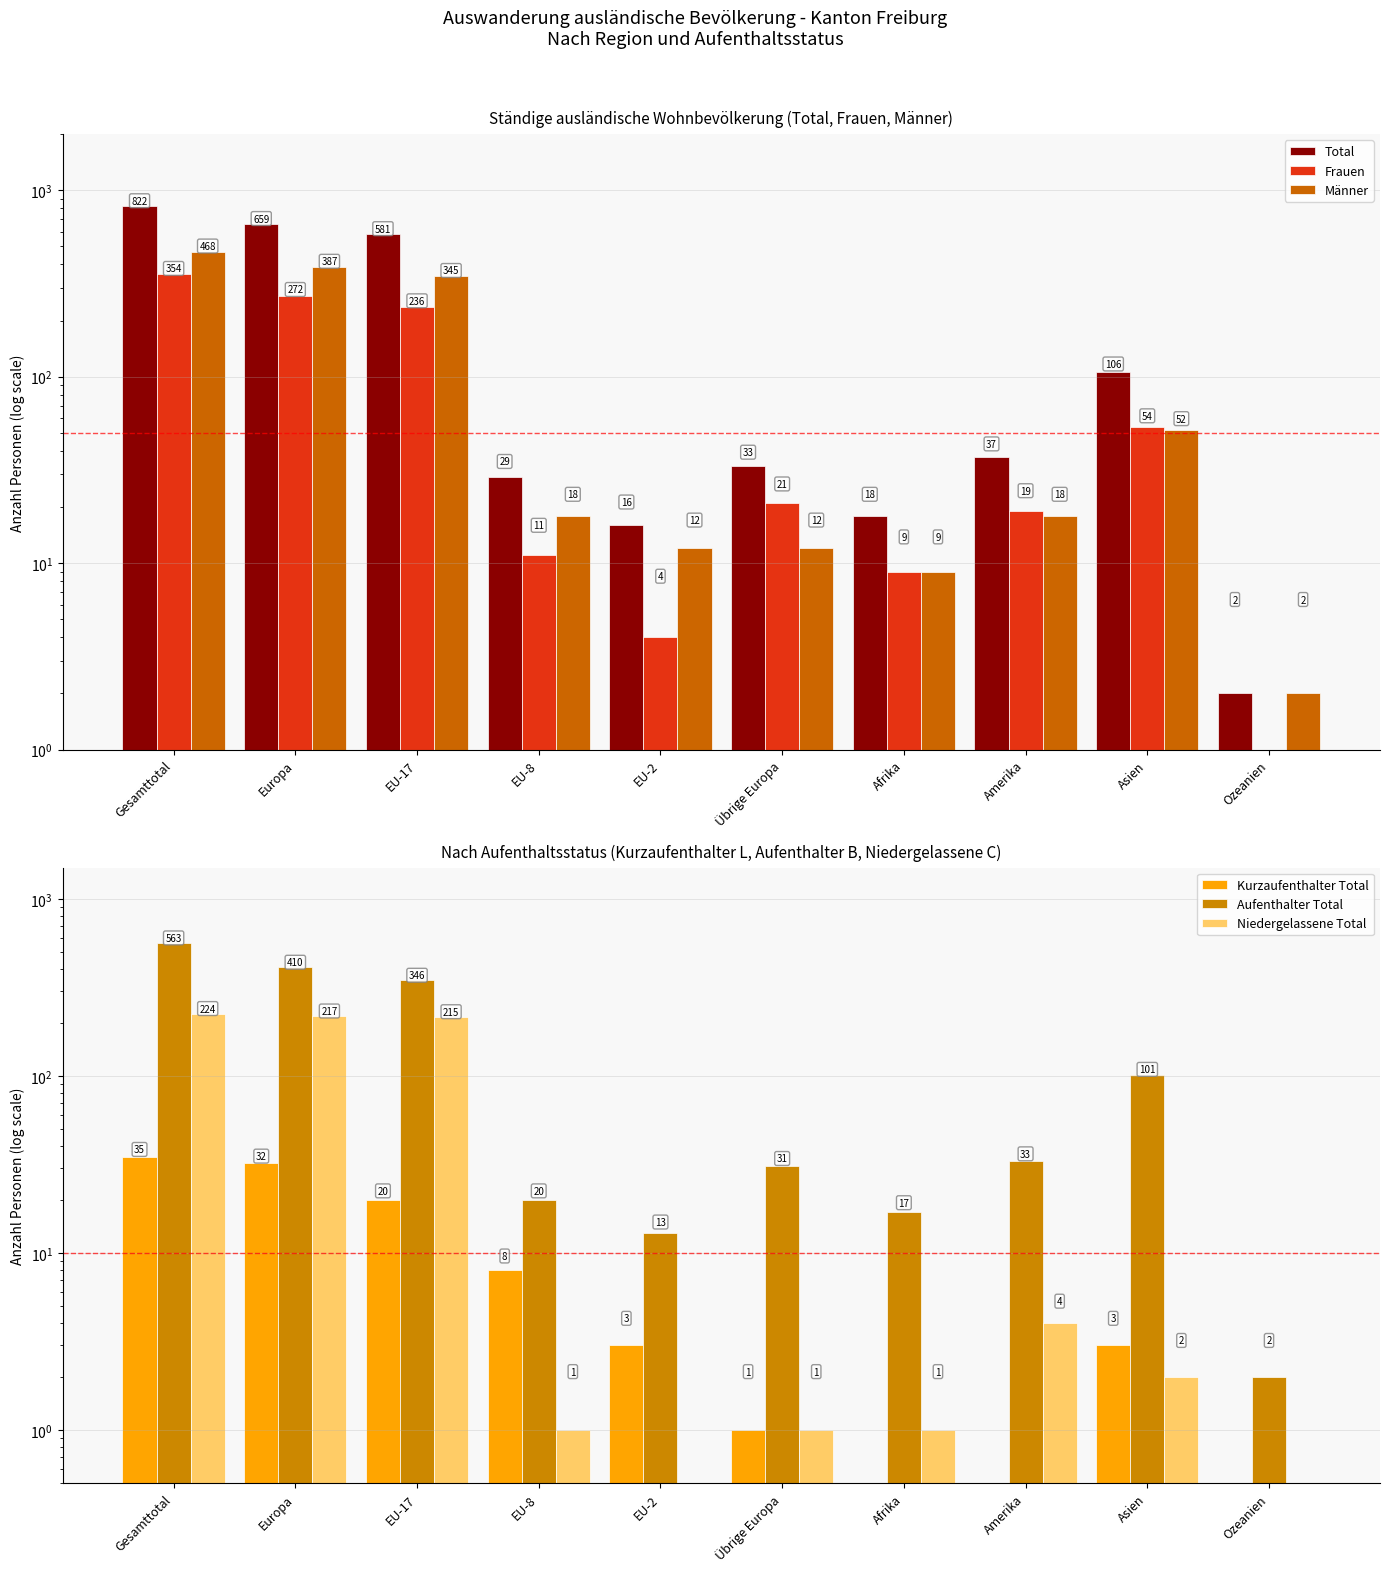

List the series in order of their peak value, lowest first.

Kurzaufenthalter Total, Niedergelassene Total, Frauen, Männer, Aufenthalter Total, Total